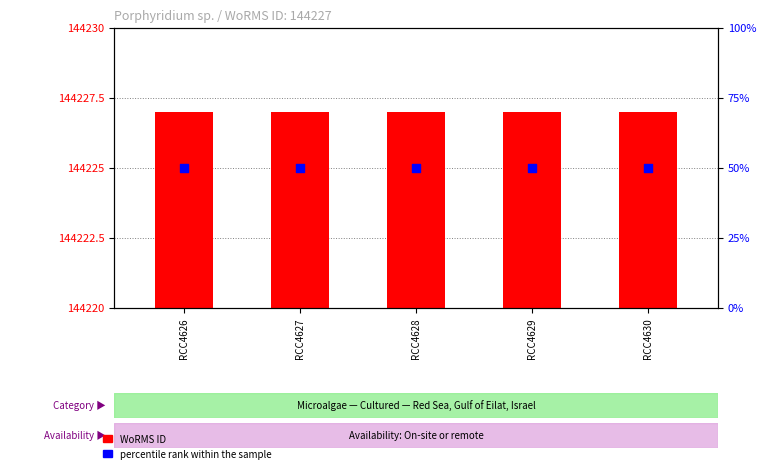

What are all the series names shown in the legend?

WoRMS ID, percentile rank within the sample